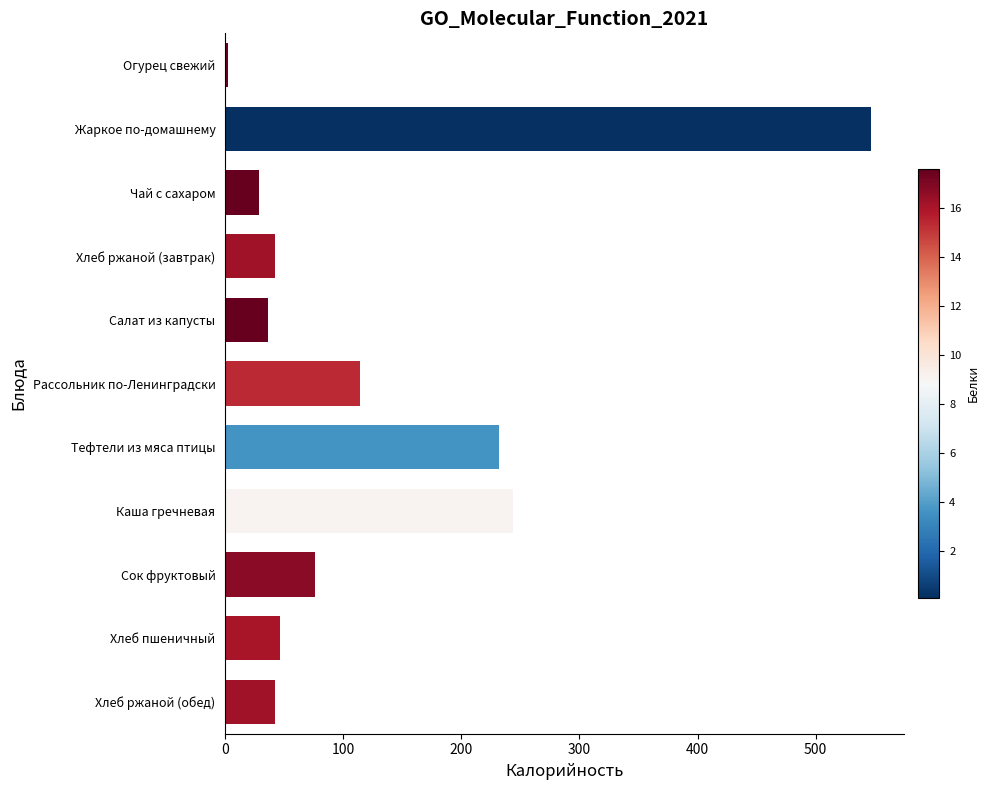

Approximately how many times larger is the value at Каша гречневая compared to Тефтели из мяса птицы?

1.1